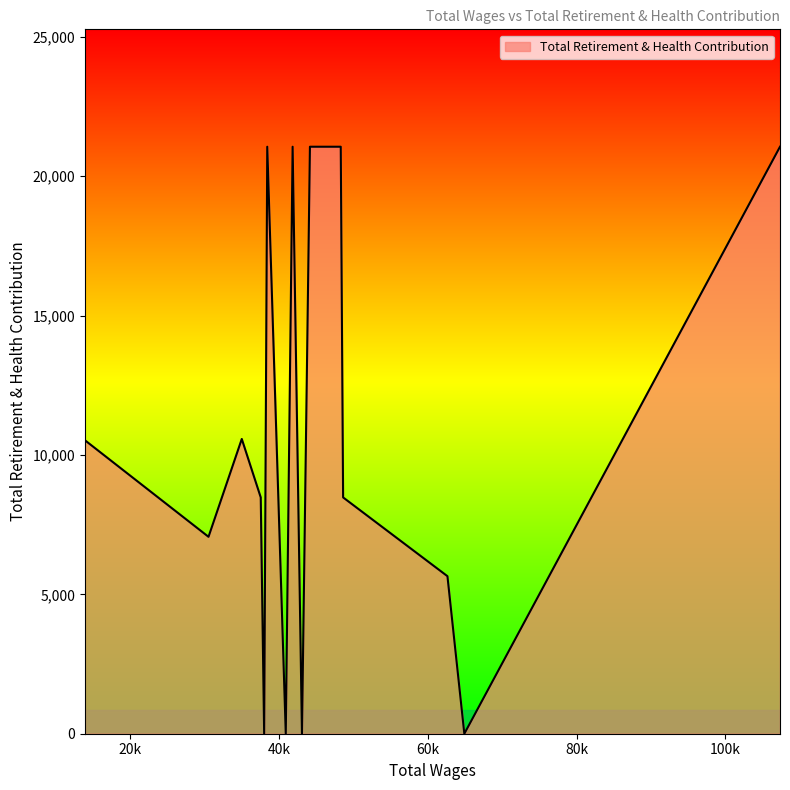

What is the difference between the maximum and minimum values?

21057